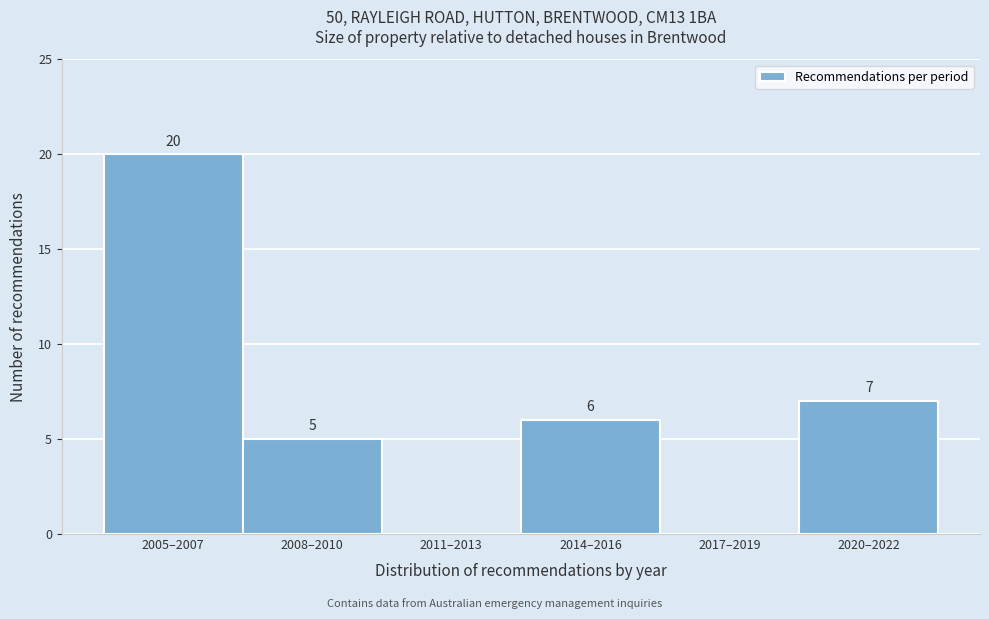

Reading left to right, list all the values displayed in this chart.

2005–2007=20	2008–2010=5	2011–2013=0	2014–2016=6	2017–2019=0	2020–2022=7